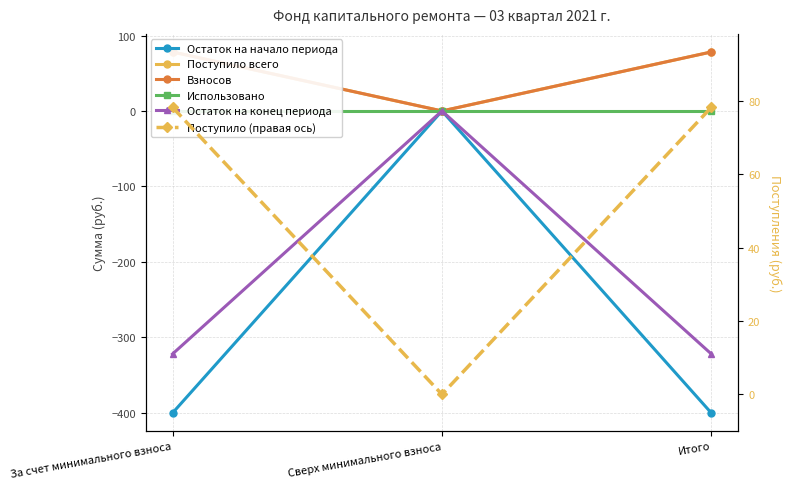

What is the difference between the Остаток на начало периода values at За счет минимального взноса and Сверх минимального взноса?

400.4